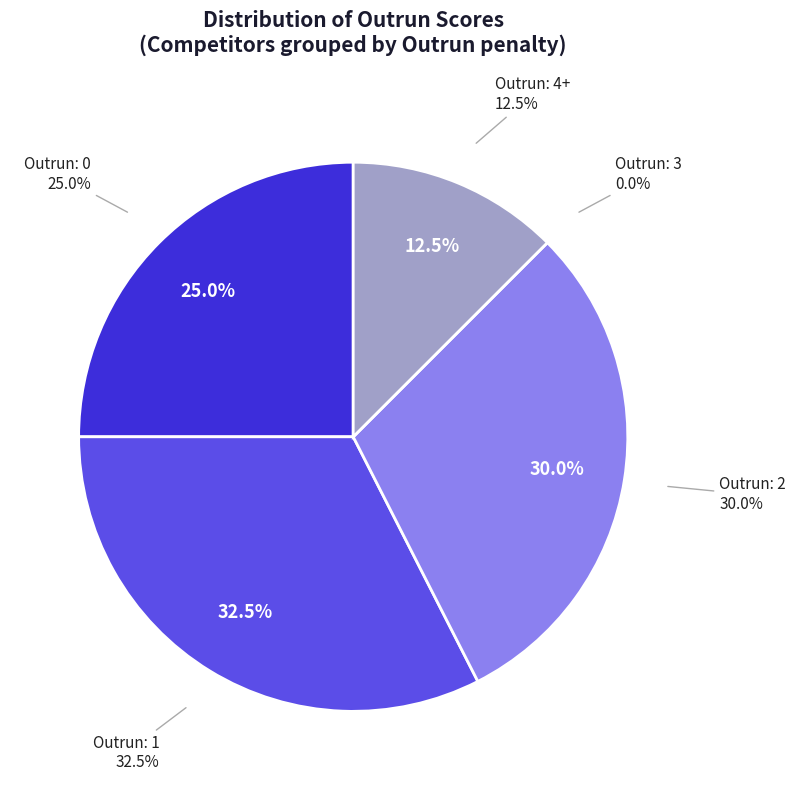

True or false: 8 accounts for 1% of the total.

False